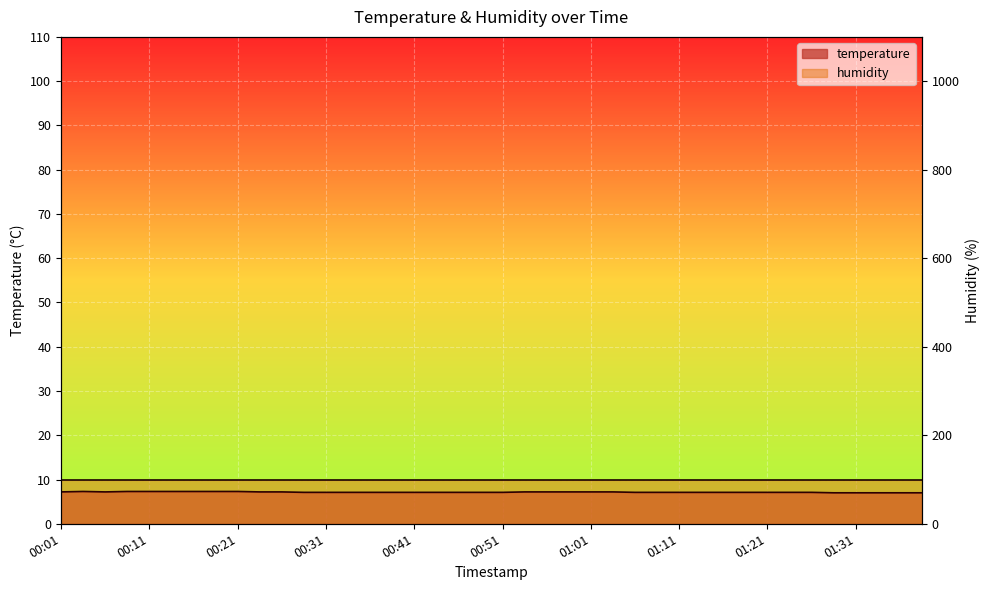

What position from the left is 00:59?

24